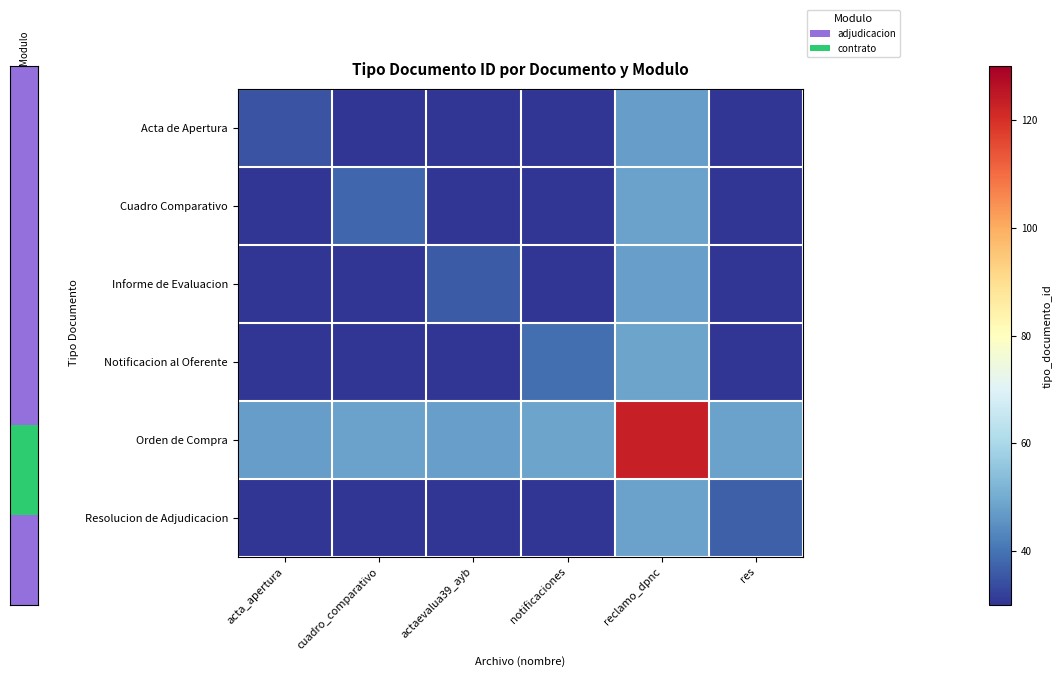

Is it true that Acta de Apertura equals 30.7 at reclamo_dpnc?

False